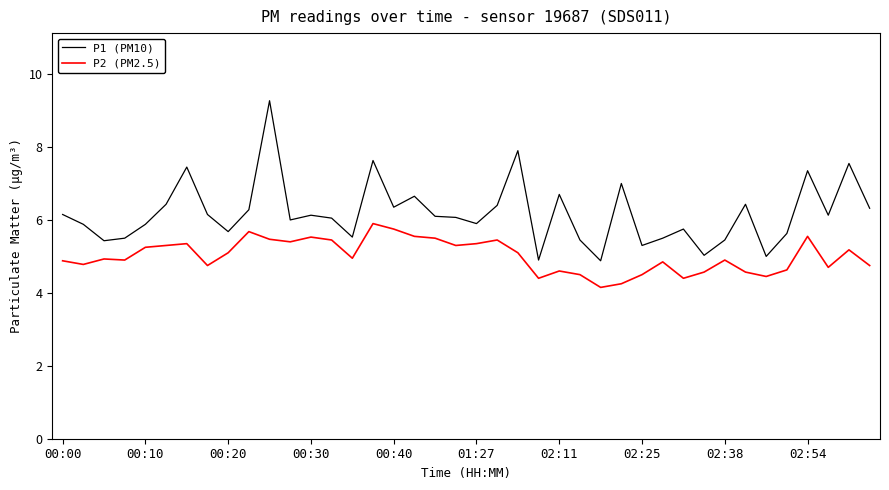

What is the minimum value for P1 (PM10)?

4.9